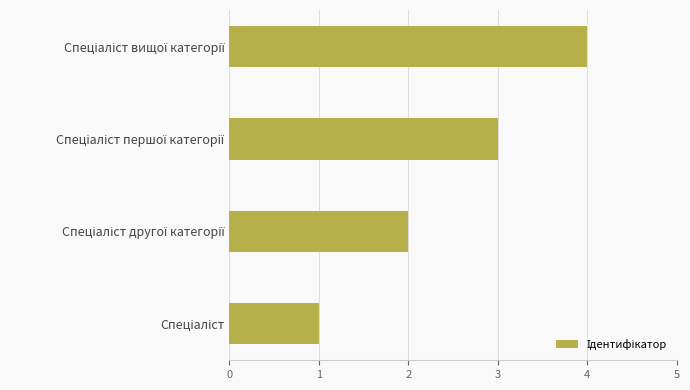

What is the sum of all values?

10